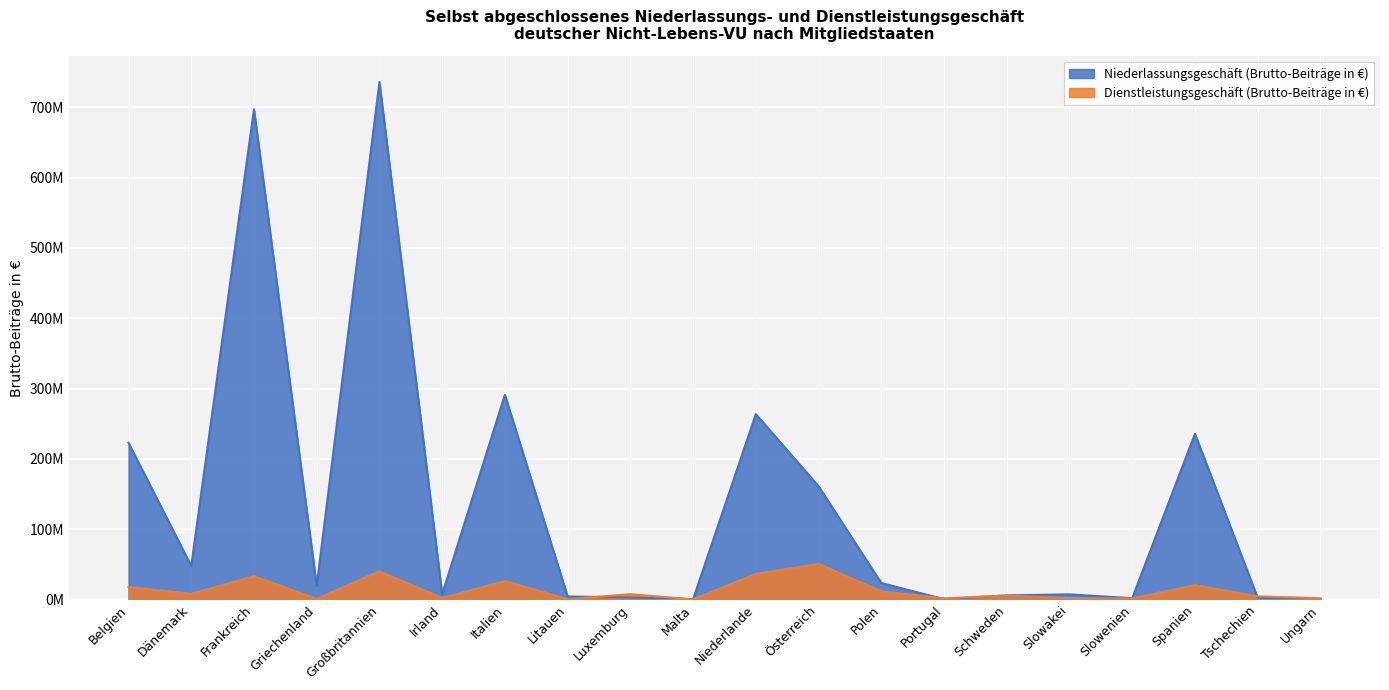

Which series ends up on top after the final intersection of Dienstleistungsgeschäft (Brutto-Beiträge in €) and Niederlassungsgeschäft (Brutto-Beiträge in €)?

Dienstleistungsgeschäft (Brutto-Beiträge in €)